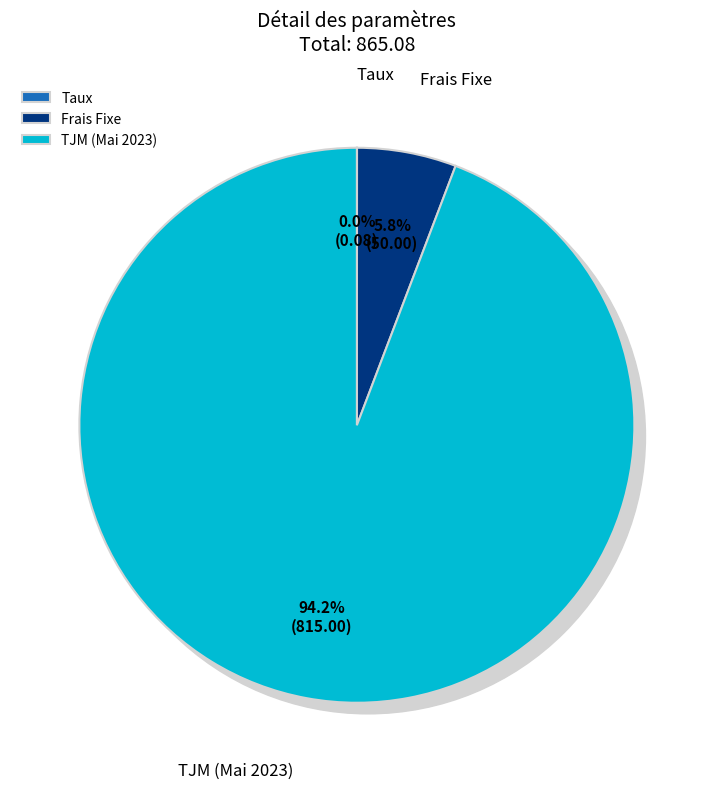

The TJM (Mai 2023) slice represents 88% of the pie. True or false?

False